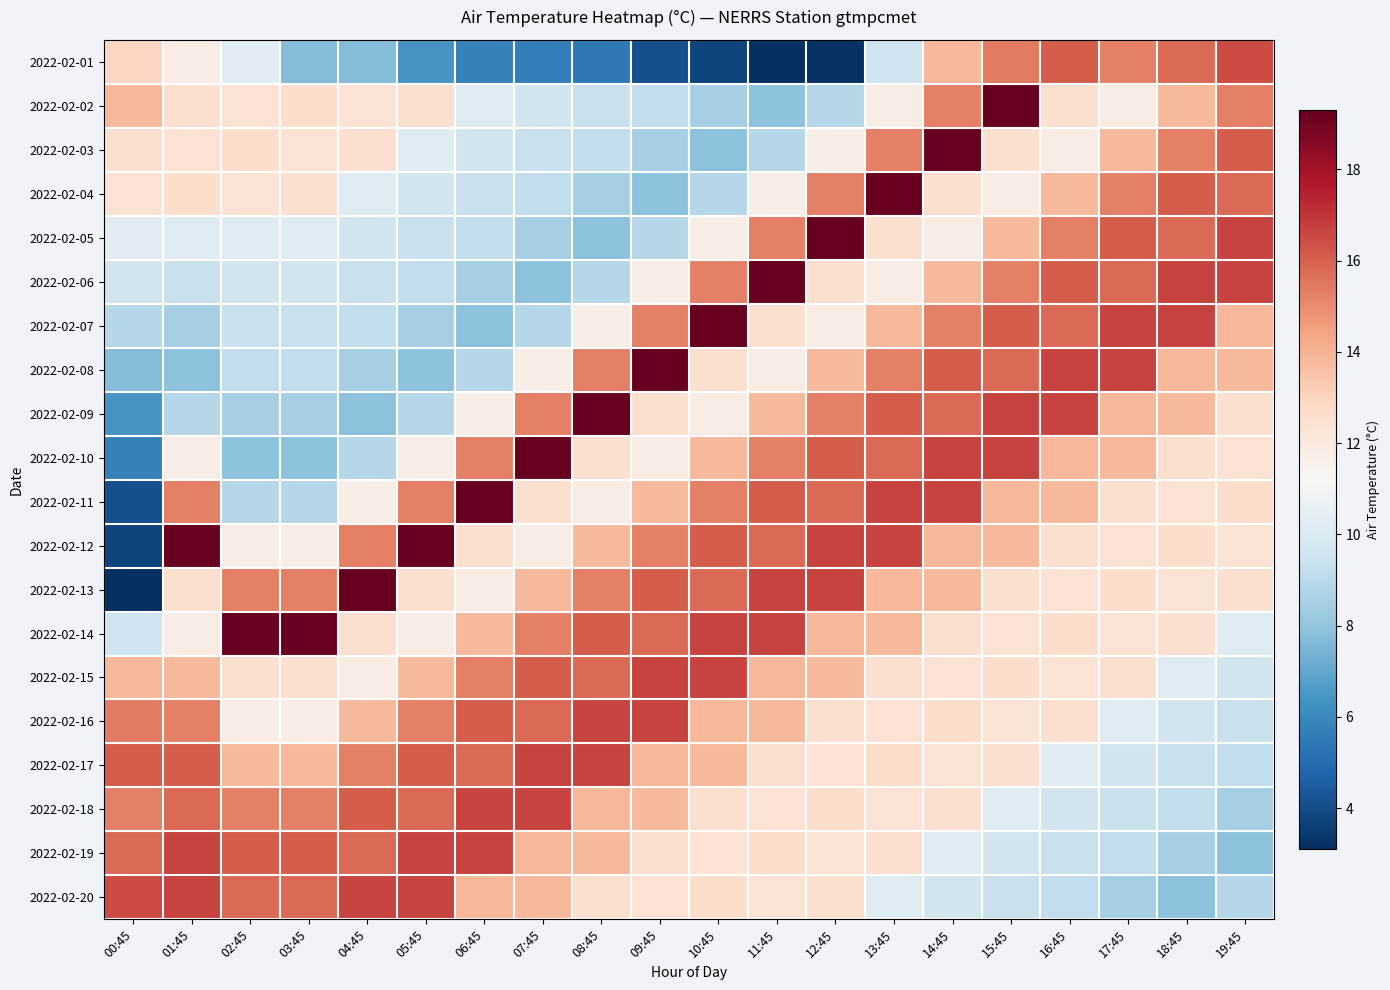

At which category is the sum across all series the highest?

14:45